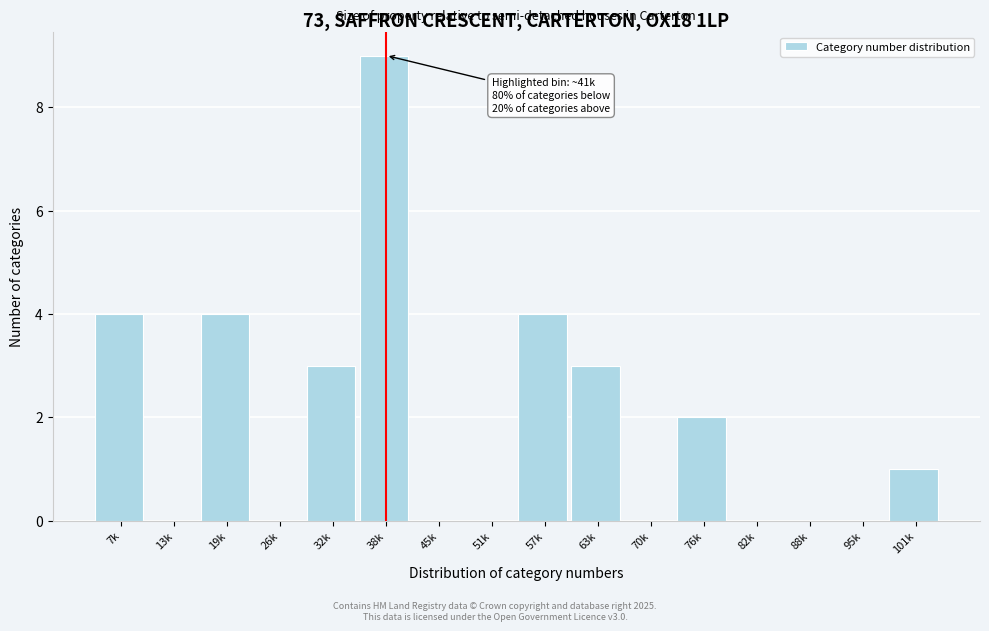

Reading left to right, list all the values displayed in this chart.

7k=4	13k=0	19k=4	26k=0	32k=3	38k=9	45k=0	51k=0	57k=4	63k=3	70k=0	76k=2	82k=0	88k=0	95k=0	101k=1